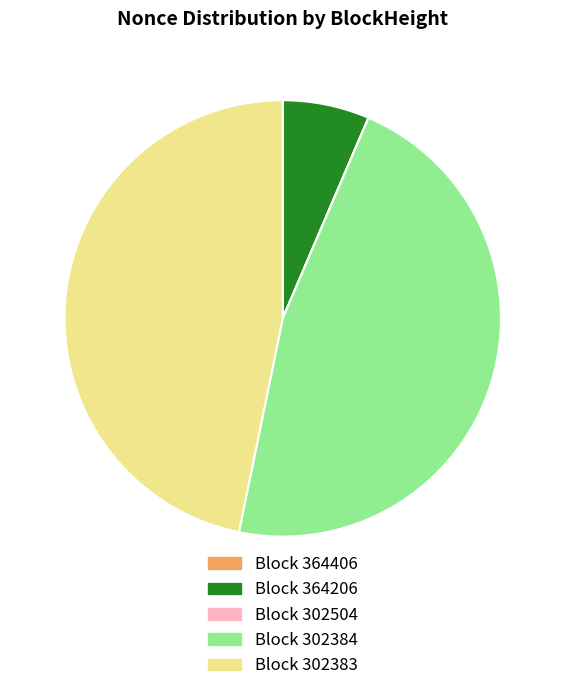

True or false: Block 364206 accounts for 6% of the total.

True